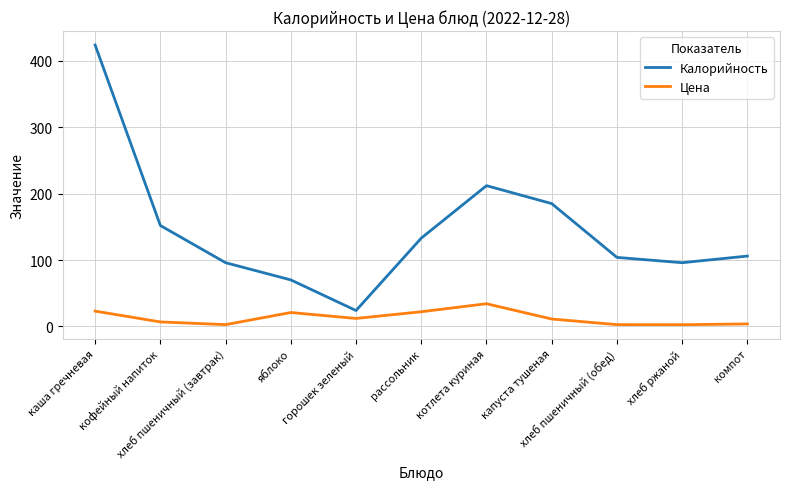

What is the highest value of the Цена series?

34.2